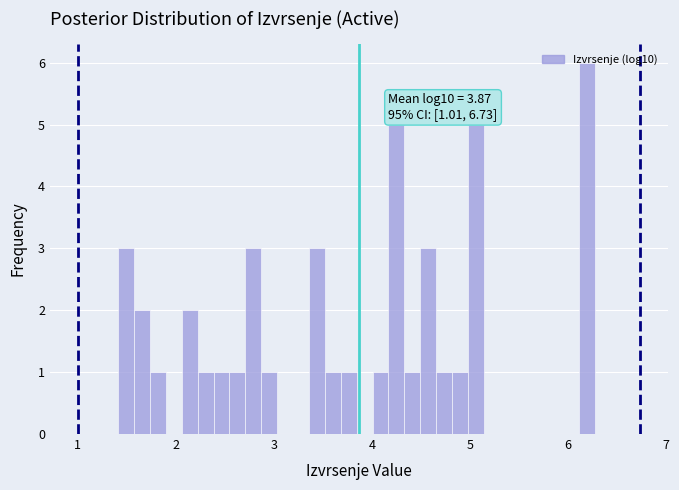

Around what value on the x-axis is the tallest bar? Give the approximate position of its centre, as read against the axis.

6.2